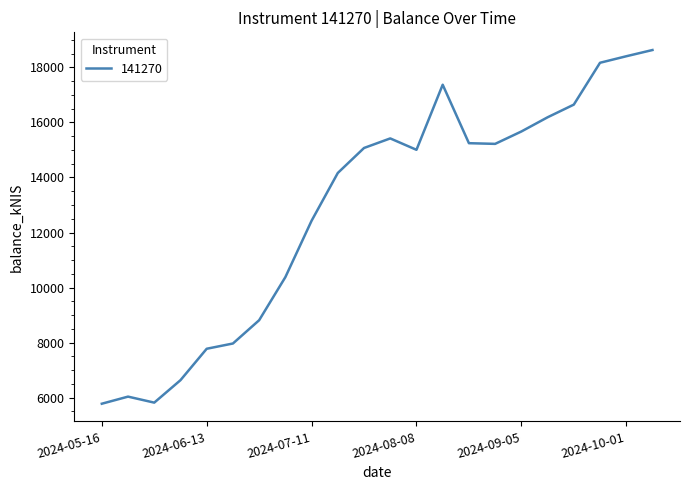

What is the minimum value shown in the chart?

5781.8